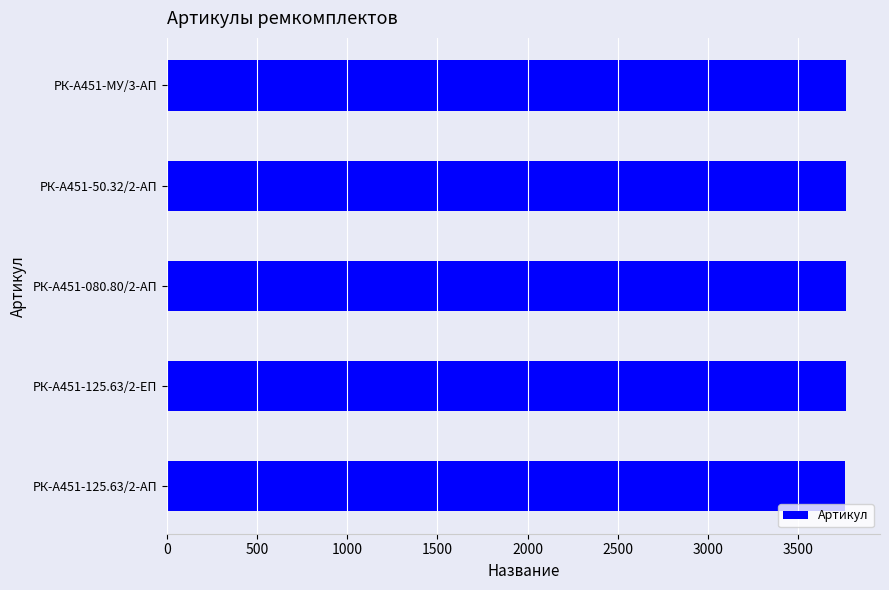

Approximately how many times larger is the value at РК-А451-МУ/3-АП compared to РК-А451-125.63/2-ЕП?

1.0